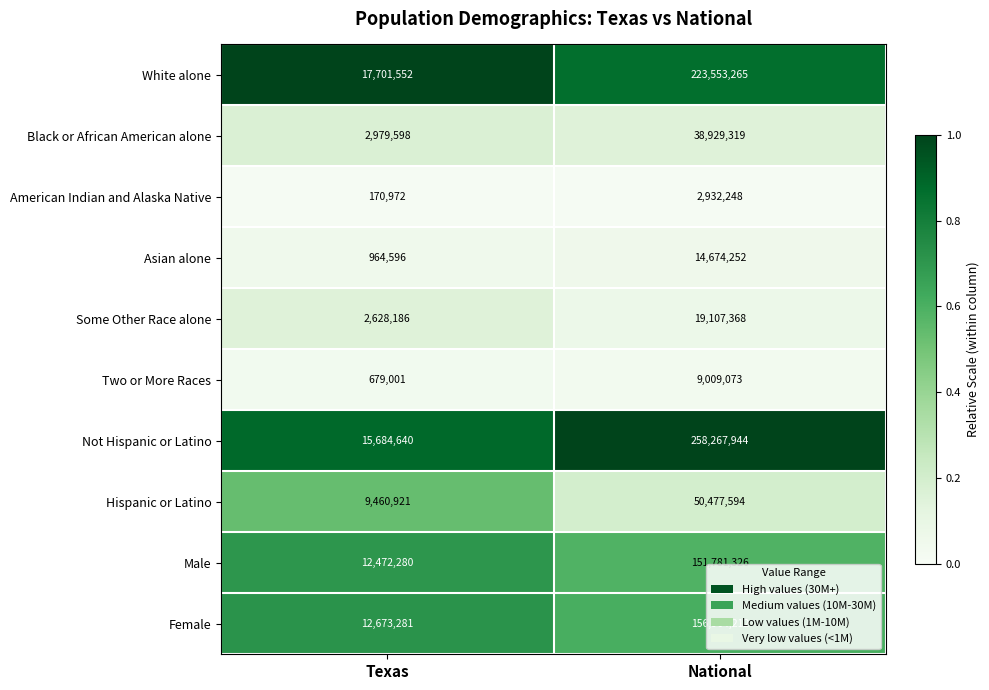

Is it true that American Indian and Alaska Native equals 170972 at Texas?

True